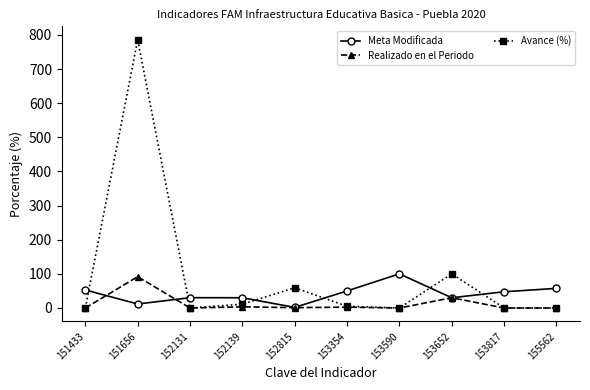

What is the value of the Realizado en el Periodo point at the 8th from the left?

30.0